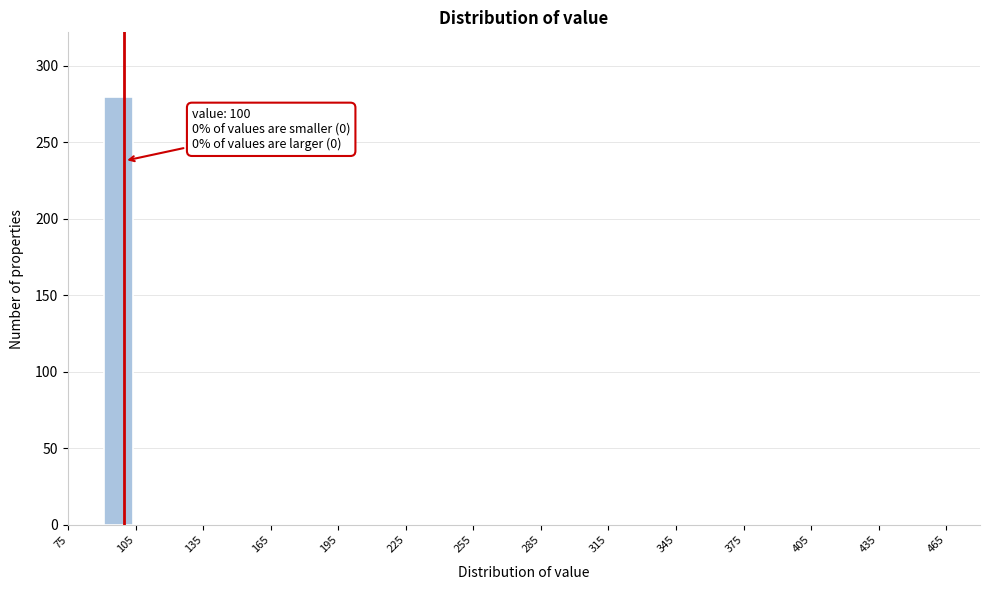

Read against the x-axis, roughly where is the centre of the tallest bar?

100